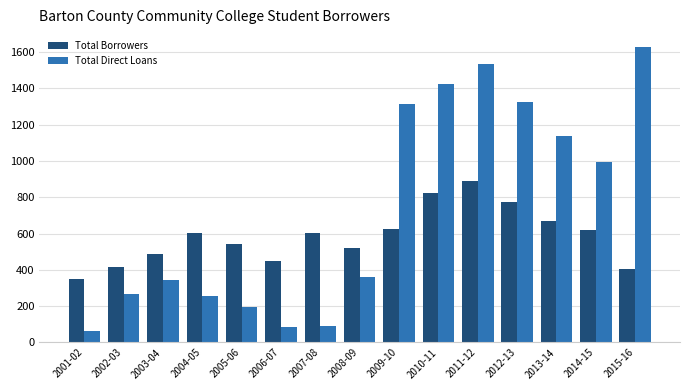

At how many categories does at least one series exceed 1053?

6